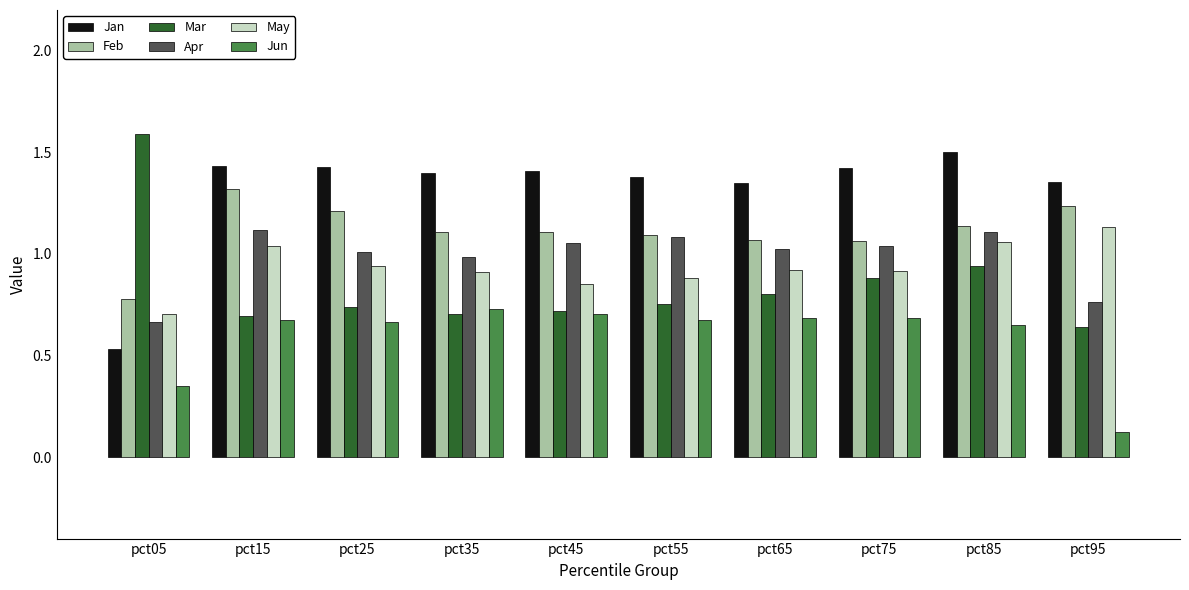

The value of May at pct55 is 1.2. True or false?

False